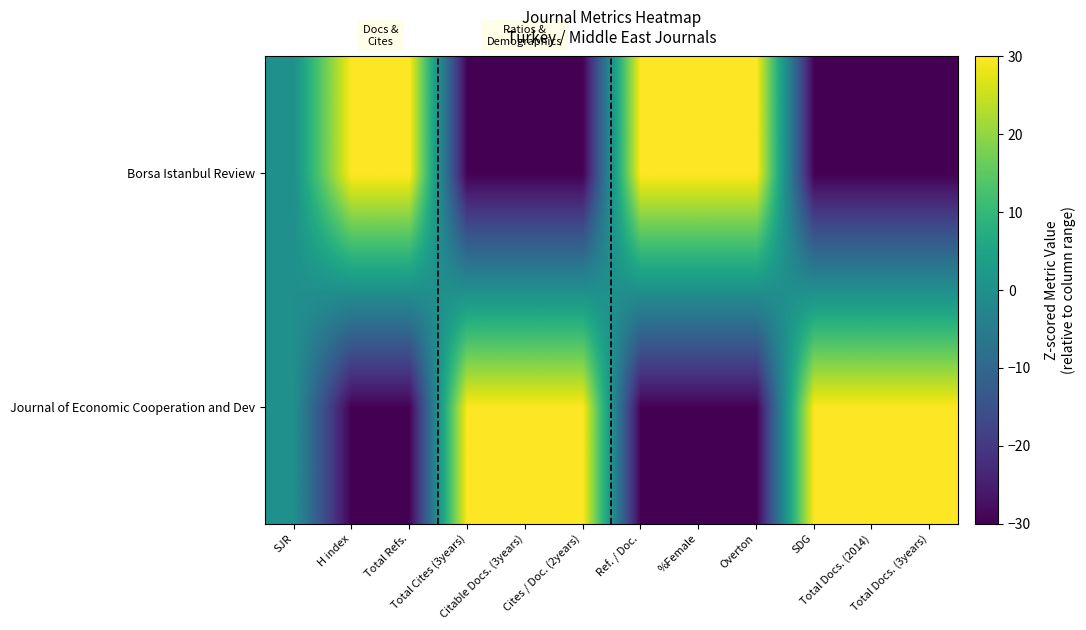

Reading left to right, what are all the values shown in this chart?

Journal of Economic Cooperation and Dev: SJR=0	H index=-30	Total Refs.=-30	Total Cites (3years)=30	Citable Docs. (3years)=30	Cites / Doc. (2years)=30	Ref. / Doc.=-30	%Female=-30	Overton=-30	SDG=30	Total Docs. (2014)=30	Total Docs. (3years)=30
Borsa Istanbul Review: SJR=0	H index=30	Total Refs.=30	Total Cites (3years)=-30	Citable Docs. (3years)=-30	Cites / Doc. (2years)=-30	Ref. / Doc.=30	%Female=30	Overton=30	SDG=-30	Total Docs. (2014)=-30	Total Docs. (3years)=-30